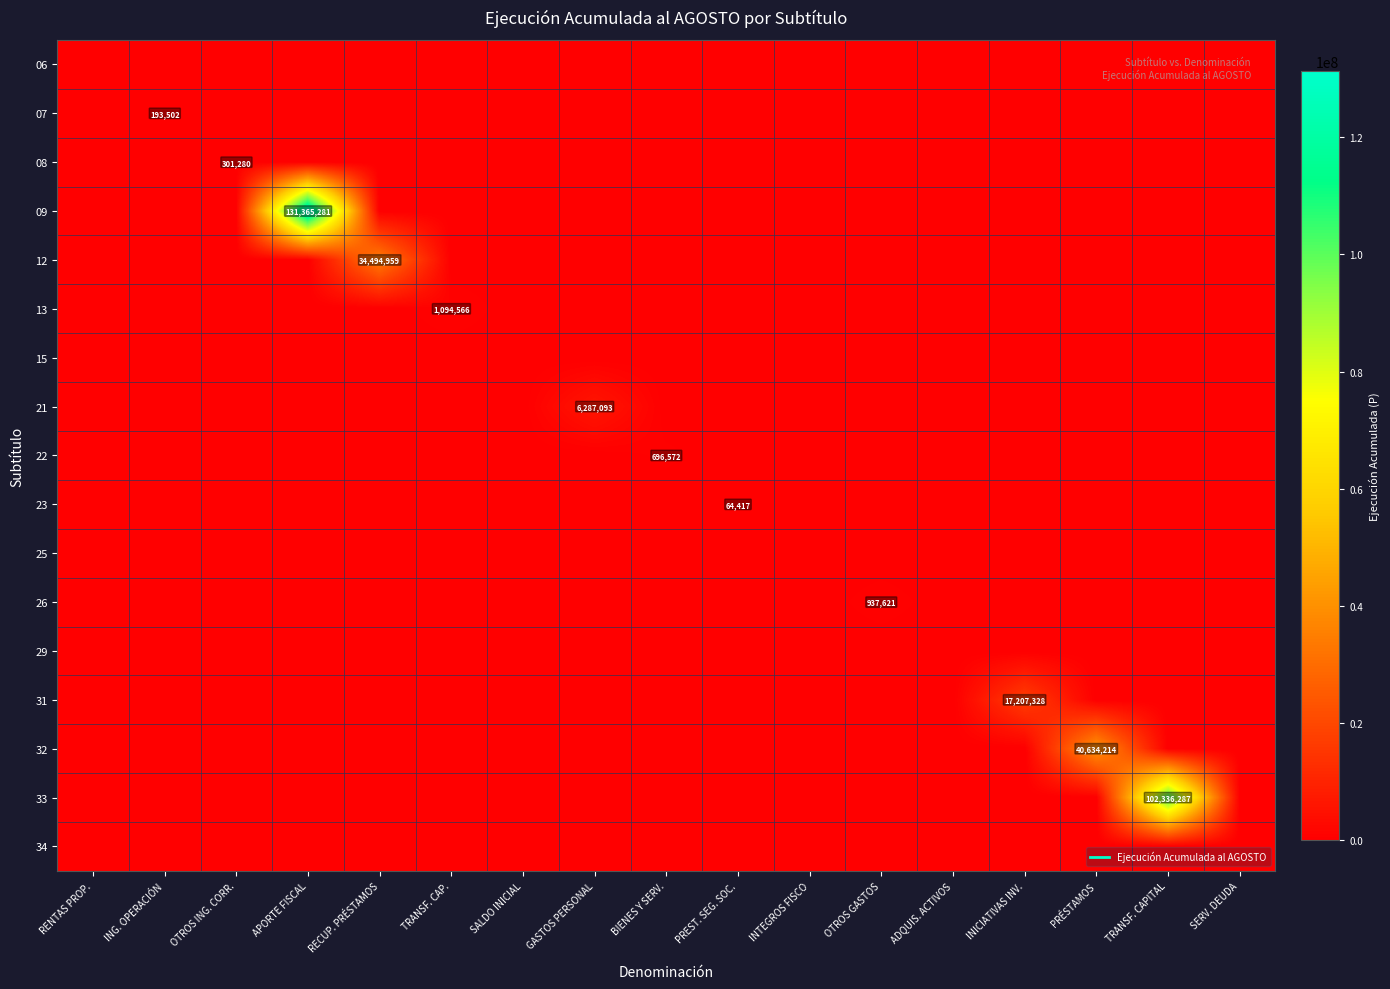

Is the value of 07 at ING. OPERACIÓN greater than the value of 23 at GASTOS PERSONAL?

Yes